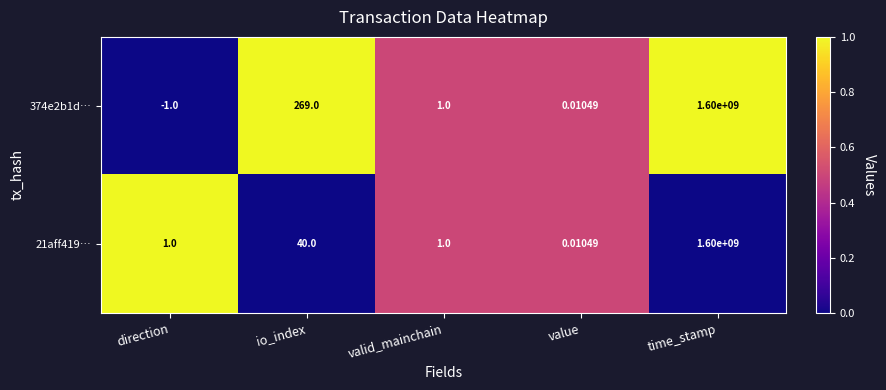

Which series changed the most between direction and value?

374e2b1d…